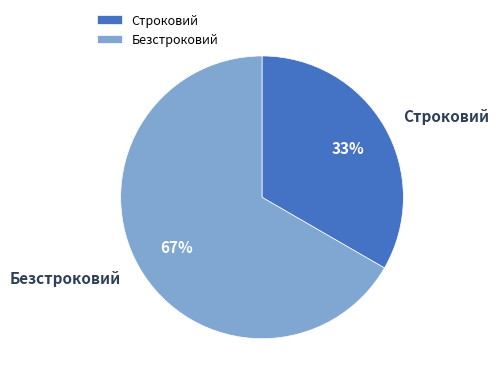

Is the sum of Безстроковий and Строковий greater than half?

Yes